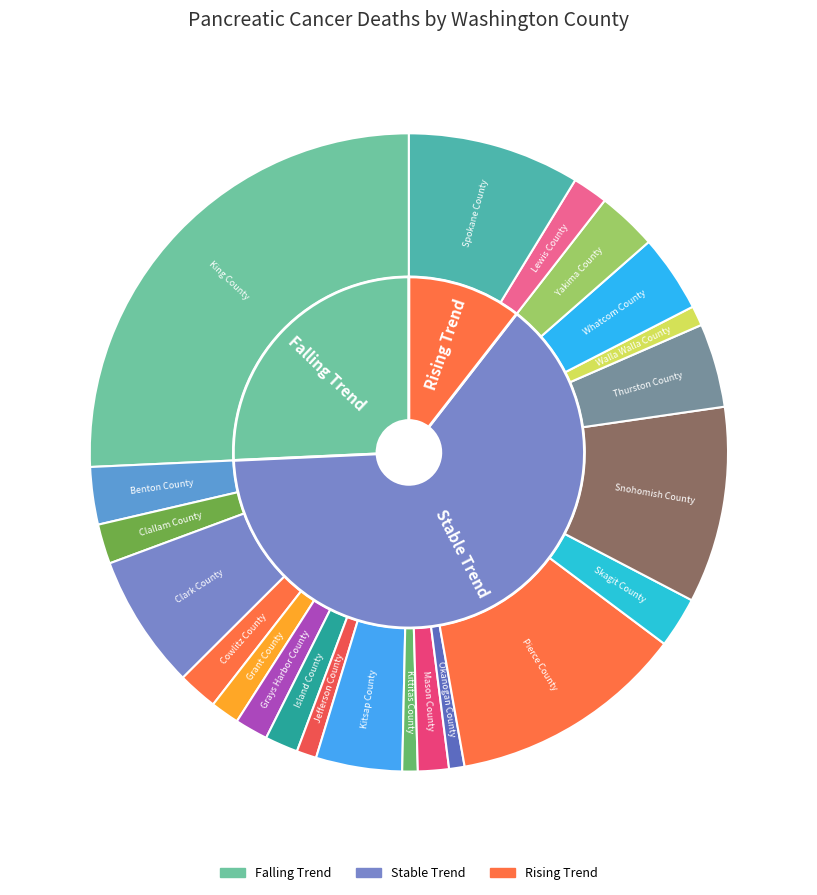

How many segments does this pie chart have?

22